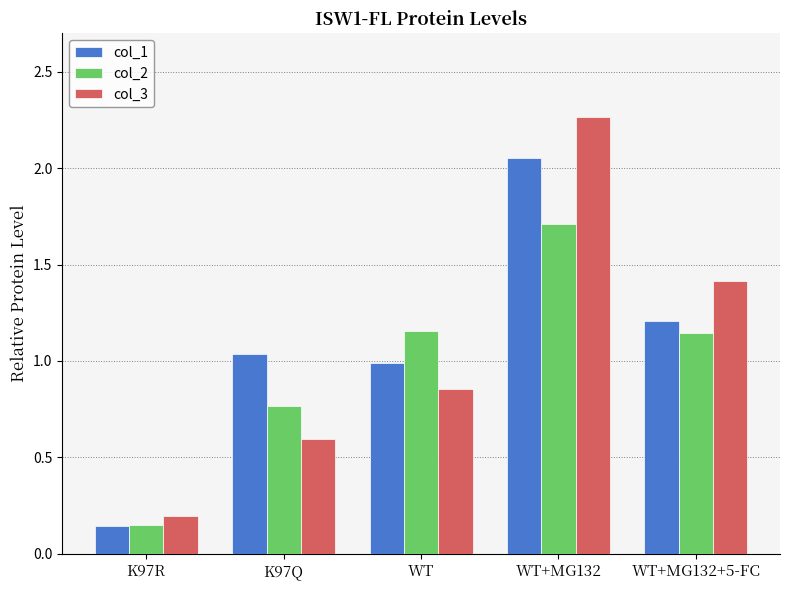

Is it true that col_1 equals 1.5 at K97Q?

False